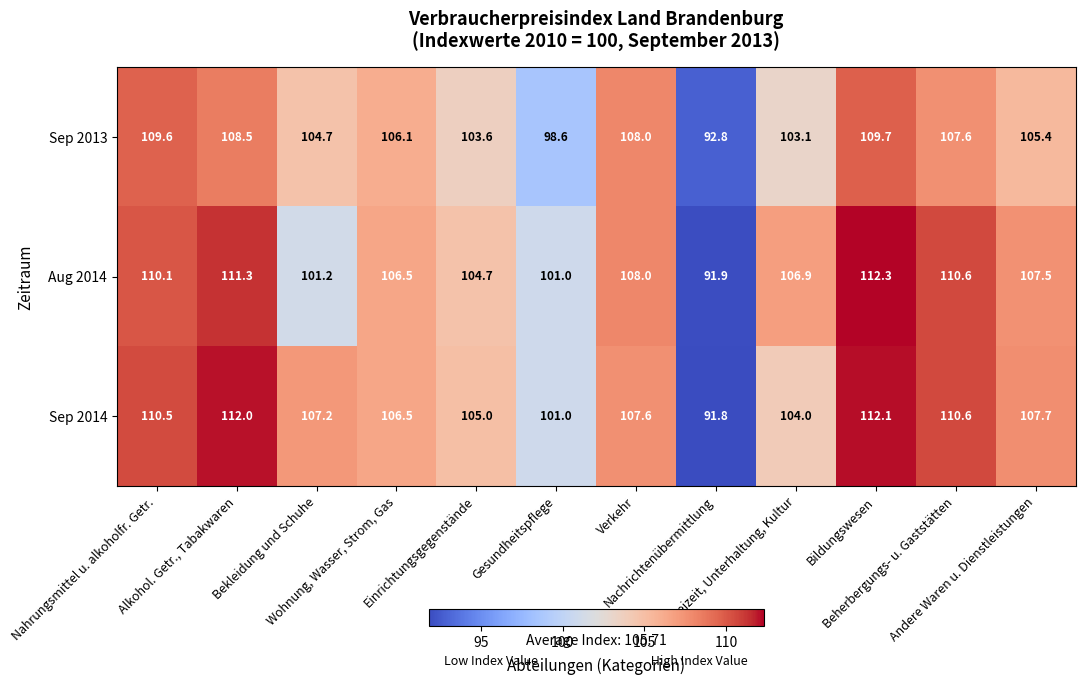

Which series has the largest range (max minus min)?

Aug 2014